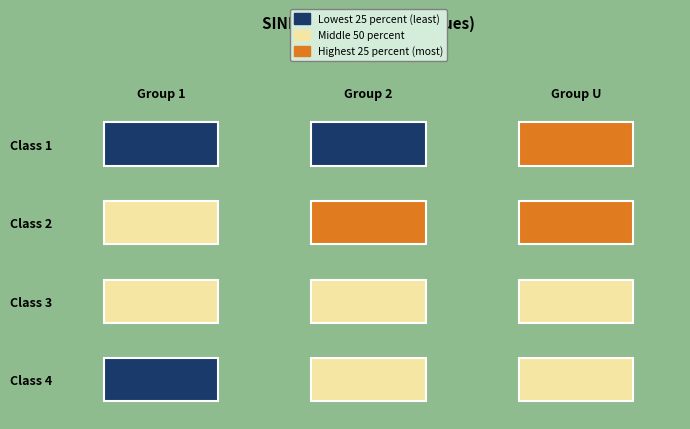

What is the sum of all 3 values?

87